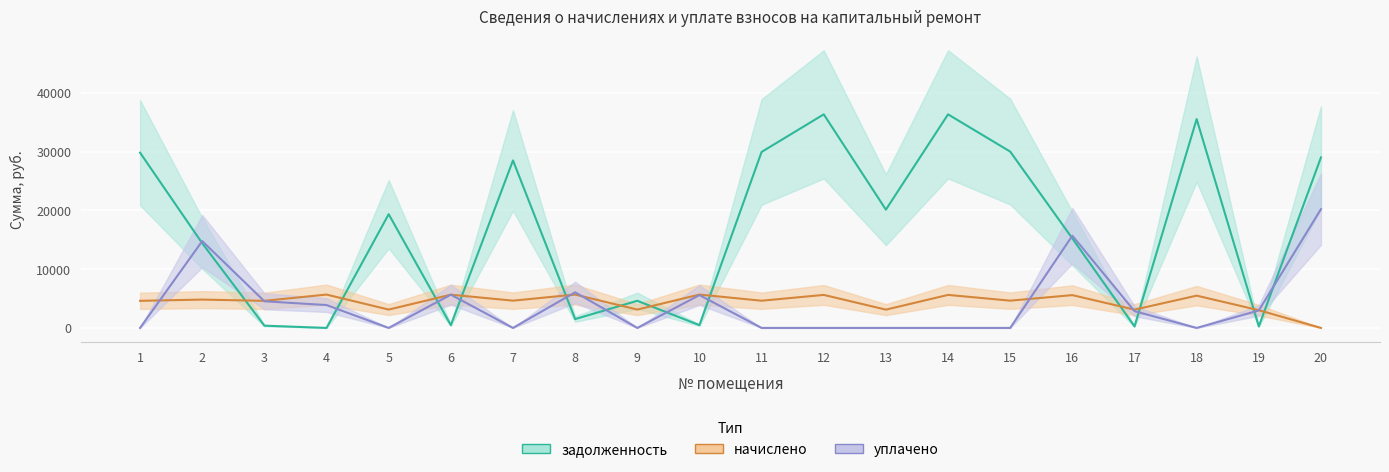

What is the sum of all уплачено values?

82193.4